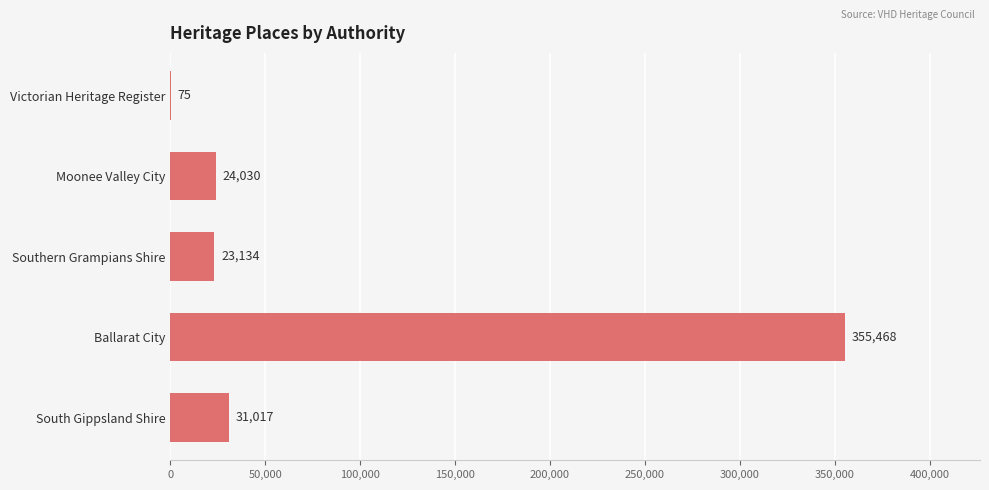

How many series are shown in this chart?

1